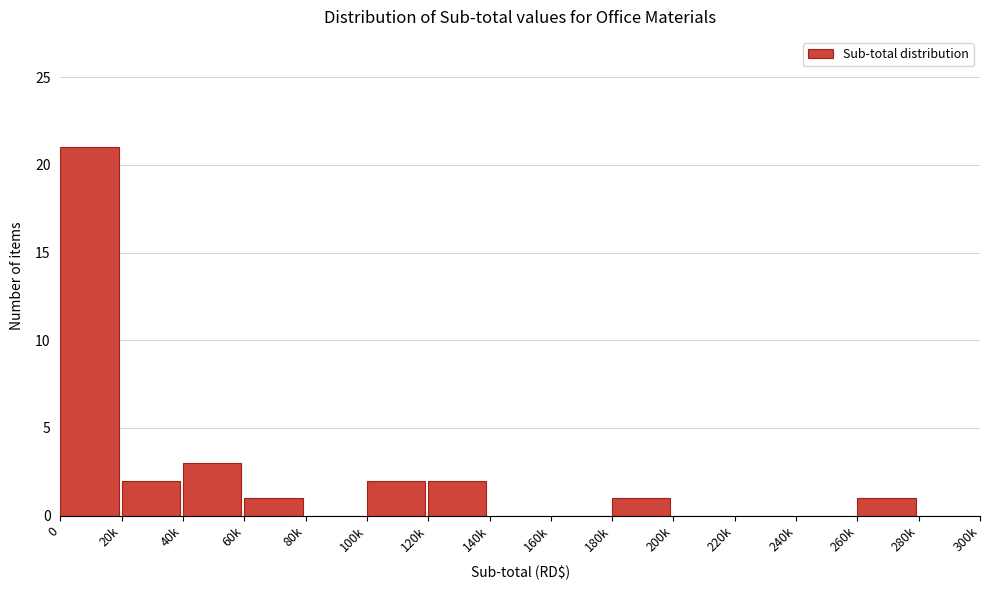

Reading left to right, what are all the values shown in this chart?

0=21	20k=2	40k=3	60k=1	80k=0	100k=2	120k=2	140k=0	160k=0	180k=1	200k=0	220k=0	240k=0	260k=1	280k=0